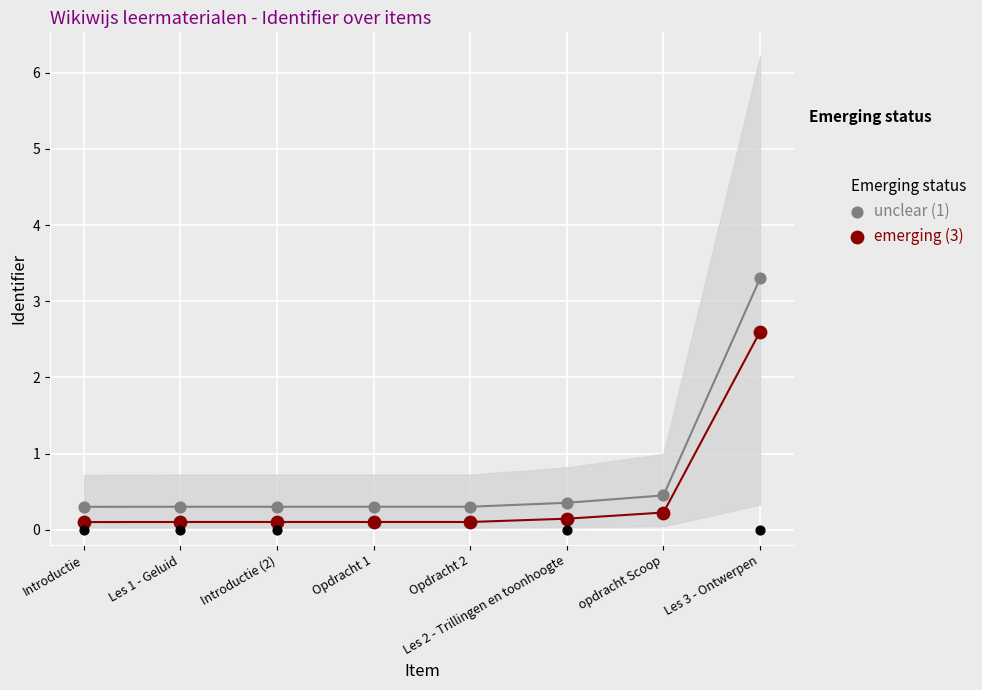

What is the total value across all series at opdracht Scoop?

0.7